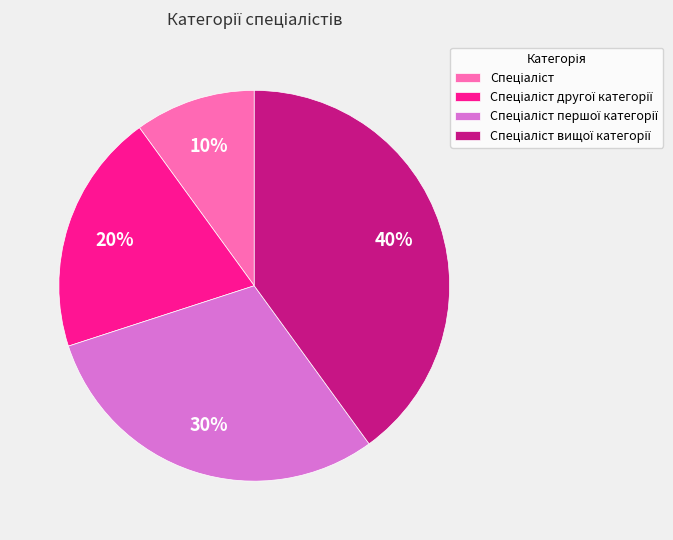

Is there a majority slice in this chart?

No